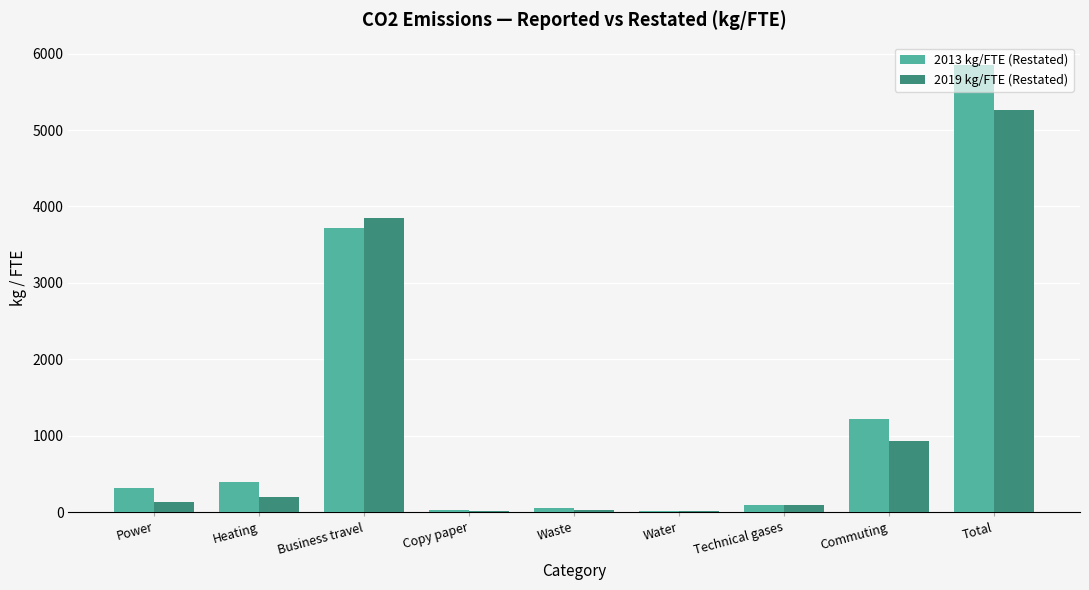

Is the value of 2019 kg/FTE (Restated) at Waste greater than the value of 2013 kg/FTE (Restated) at Heating?

No